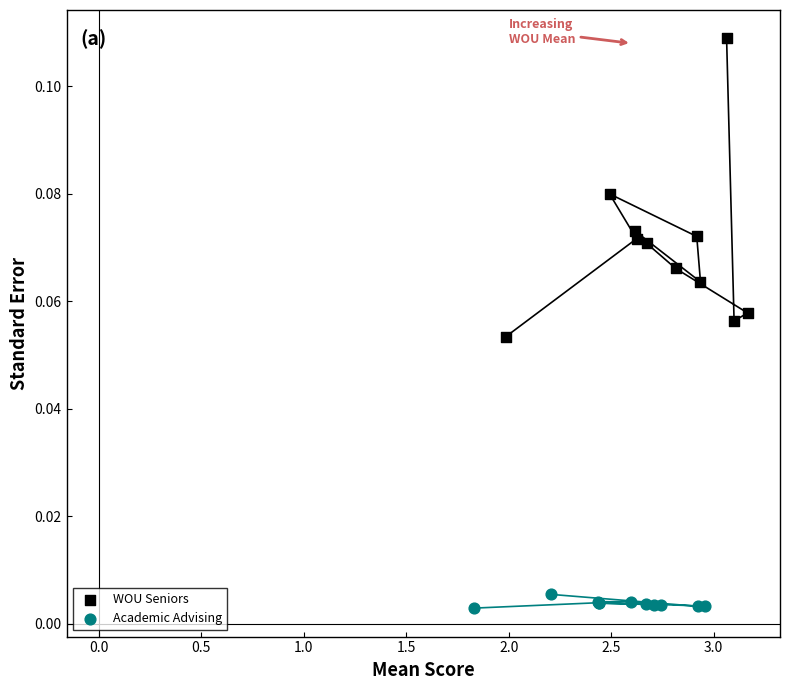

What are all the series names shown in the legend?

WOU Seniors, Academic Advising